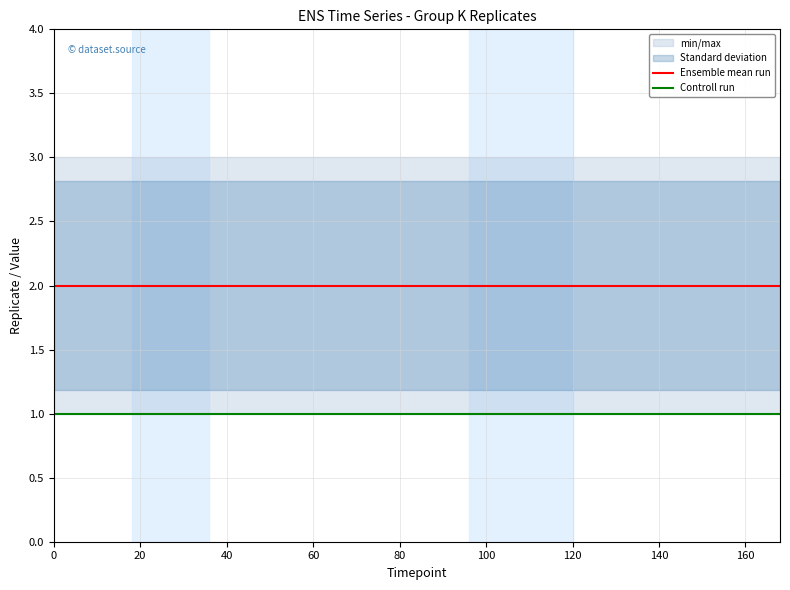

Reading left to right, extract all data points from this chart.

Ensemble mean run: 2	2	2	2	2	2	2	2	2	2	2	2	2	2
Controll run: 1	1	1	1	1	1	1	1	1	1	1	1	1	1